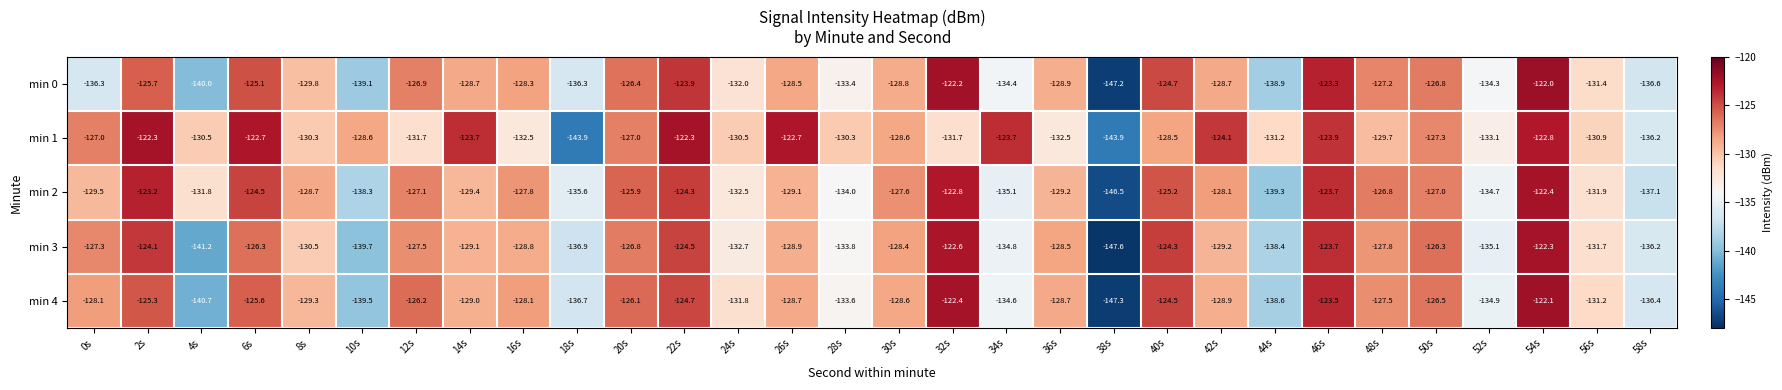

What is the maximum value shown in the chart?

-122.0